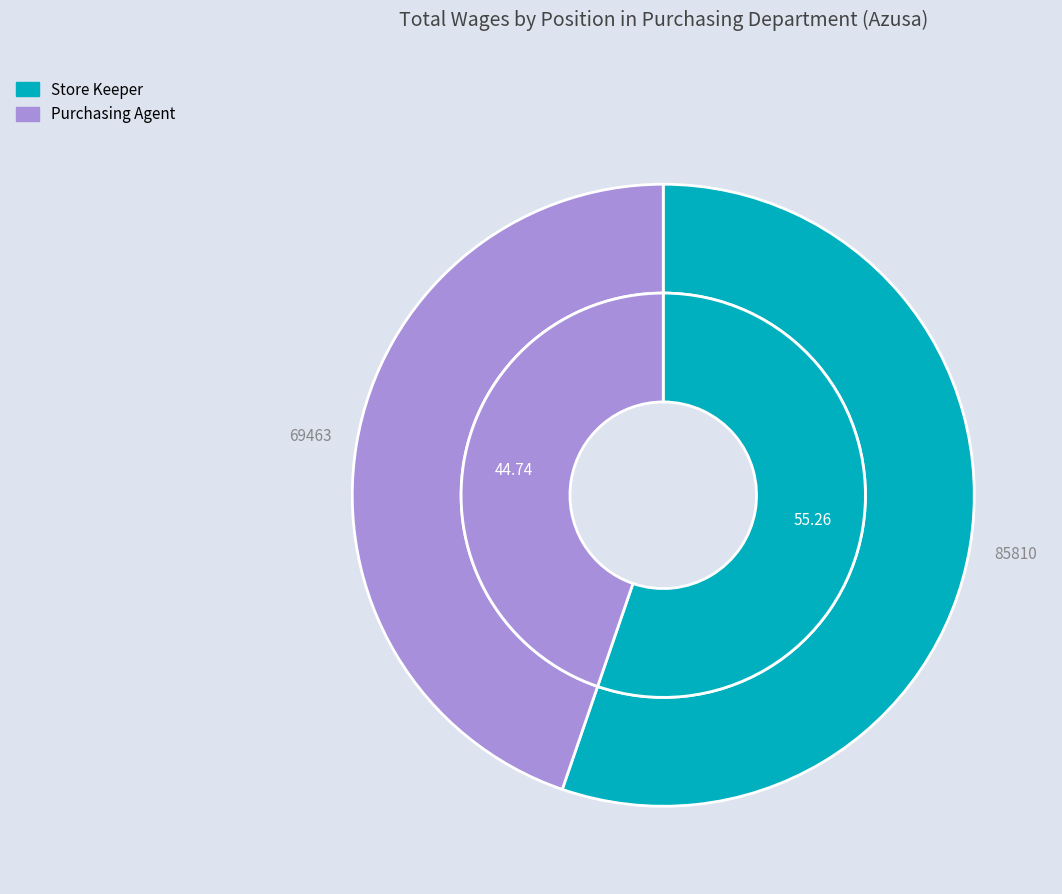

Rank the categories by value from lowest to highest.

Purchasing Agent, Store Keeper